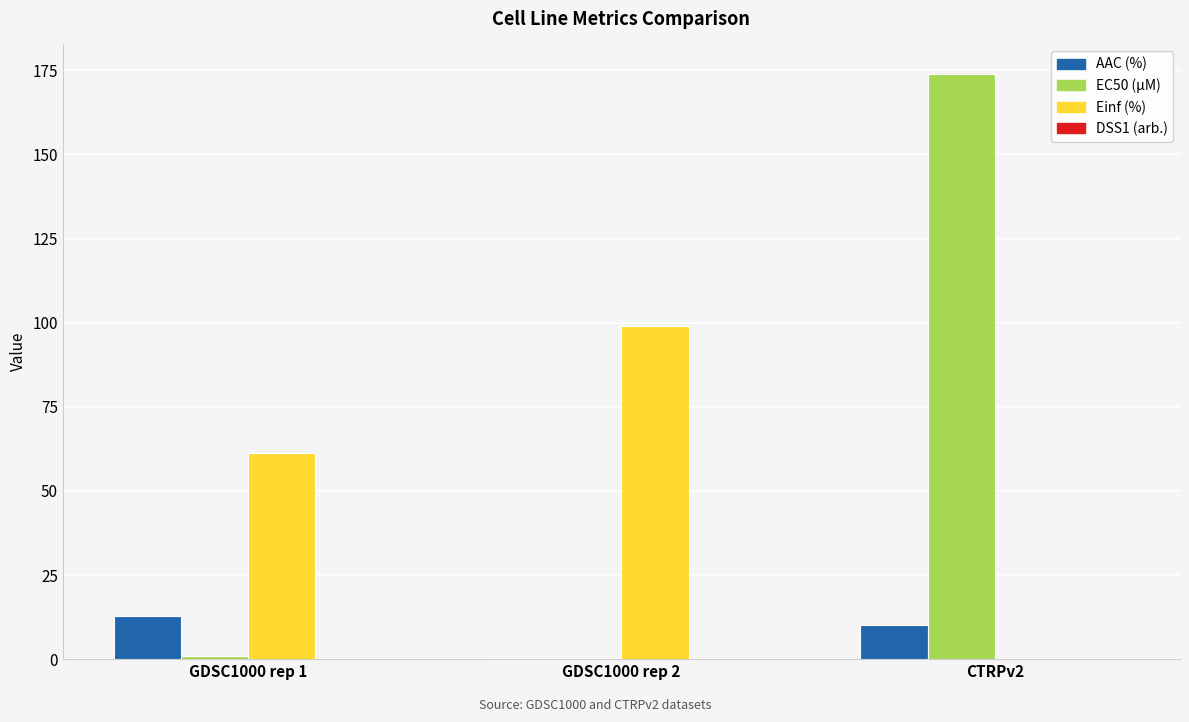

At which category is the sum across all series the highest?

CTRPv2